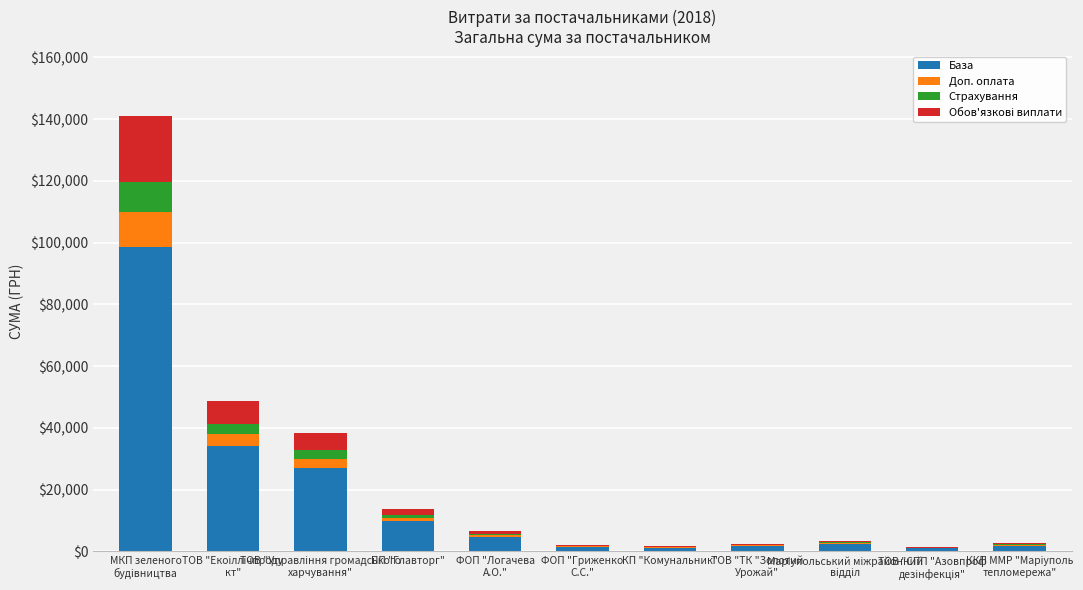

What is the highest value of the База series?

98606.4